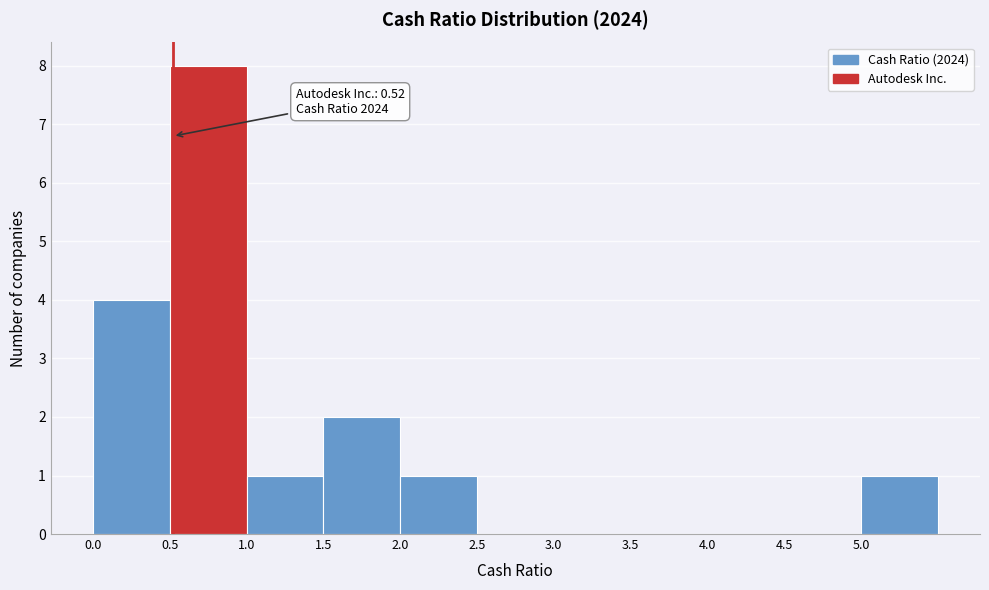

Over which range of the x-axis is the bar tallest?

0.5 to 1.0